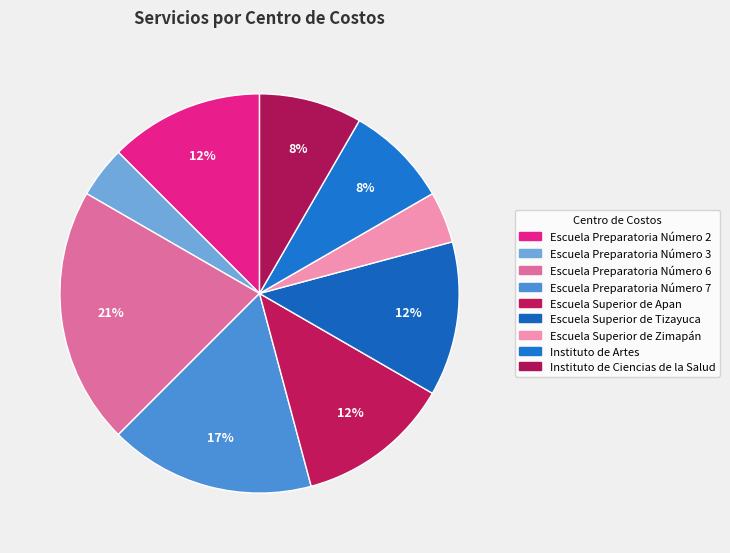

Rank the categories by value from lowest to highest.

Escuela Preparatoria Número 3, Escuela Superior de Zimapán, Instituto de Artes, Instituto de Ciencias de la Salud, Escuela Preparatoria Número 2, Escuela Superior de Apan, Escuela Superior de Tizayuca, Escuela Preparatoria Número 7, Escuela Preparatoria Número 6